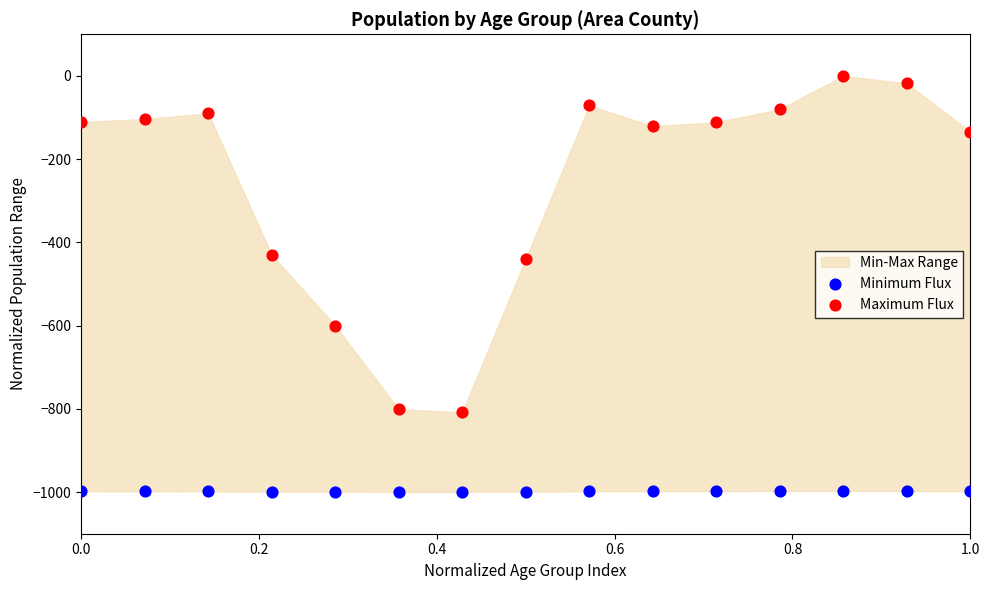

Which series contains the lowest Y value?

Minimum Flux